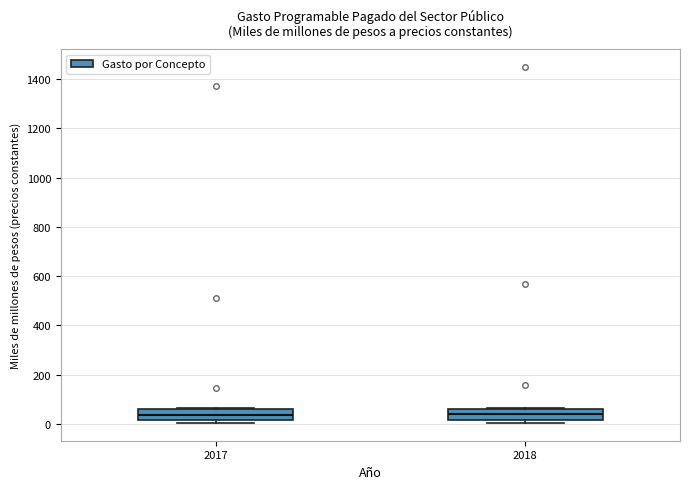

Where does the median line of the box at x = 2017 sit on the y-axis? The values are not printed on the chart, so give them approximately, as read against the axis.

40